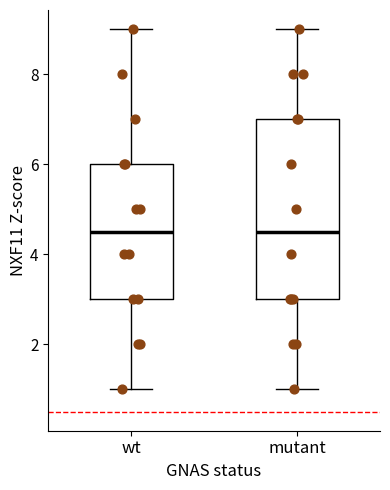

Reading left to right, transcribe this box plot: for each box, give where its median line is, the range the box spans, and where its two whiskers end, as read against the y-axis. The values are not printed on the chart, so give them approximately, as read against the axis.

wt: median 4.6, box 3.0 to 6.0, whiskers 1.0 to 9.0
mutant: median 4.6, box 3.0 to 7.0, whiskers 1.0 to 9.0